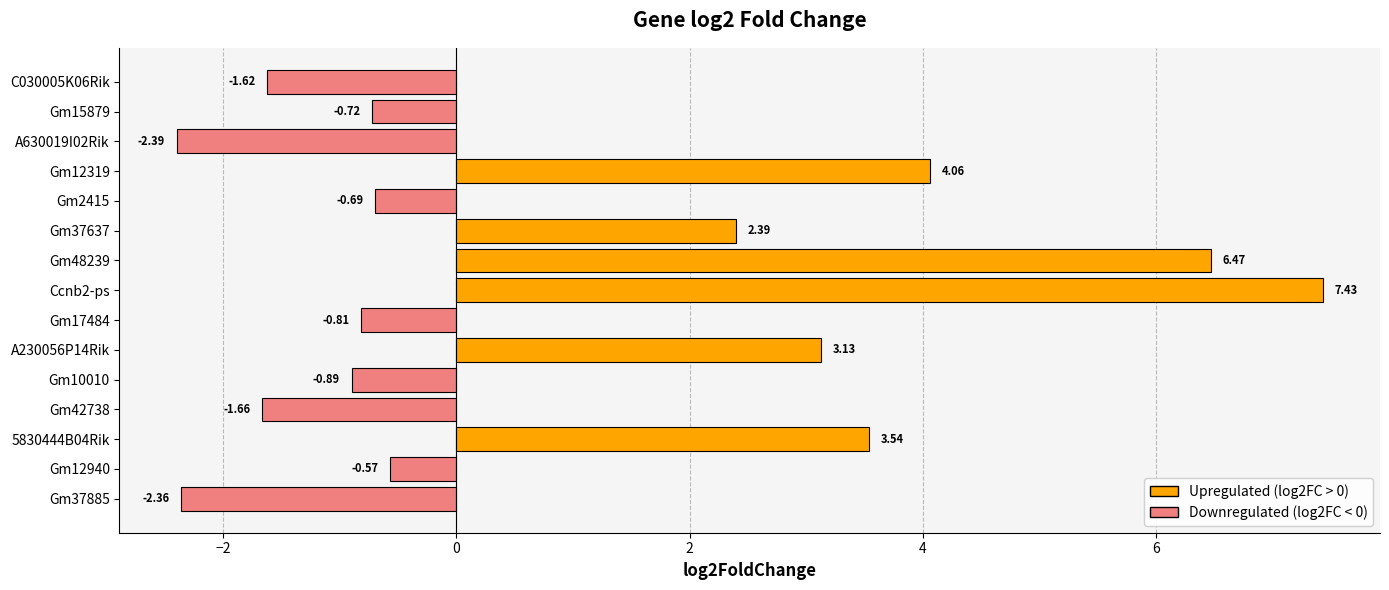

Between Gm15879 and Gm2415, which is larger?

Gm2415